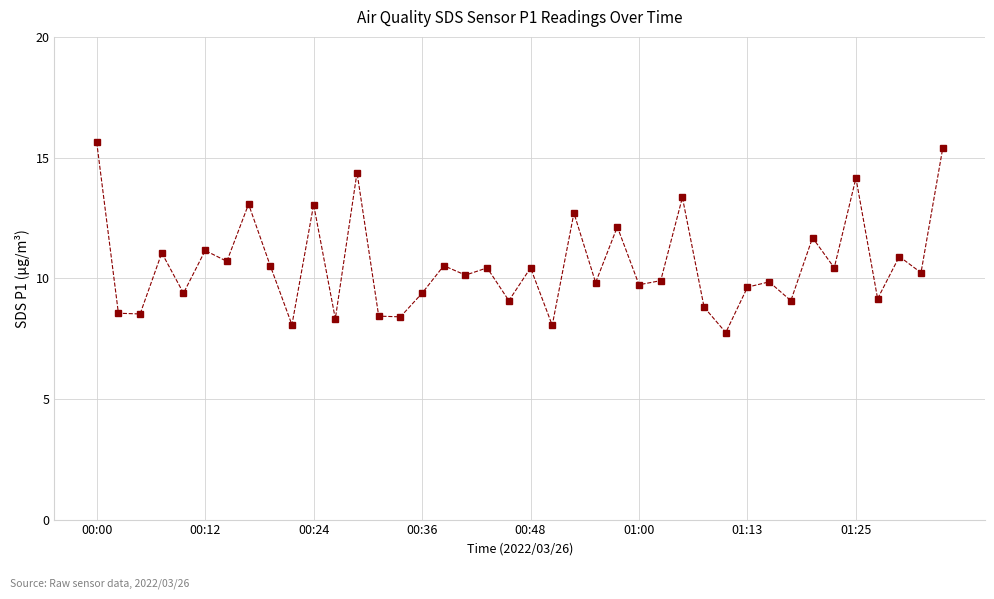

What is the difference between the second highest and second lowest values?

7.3